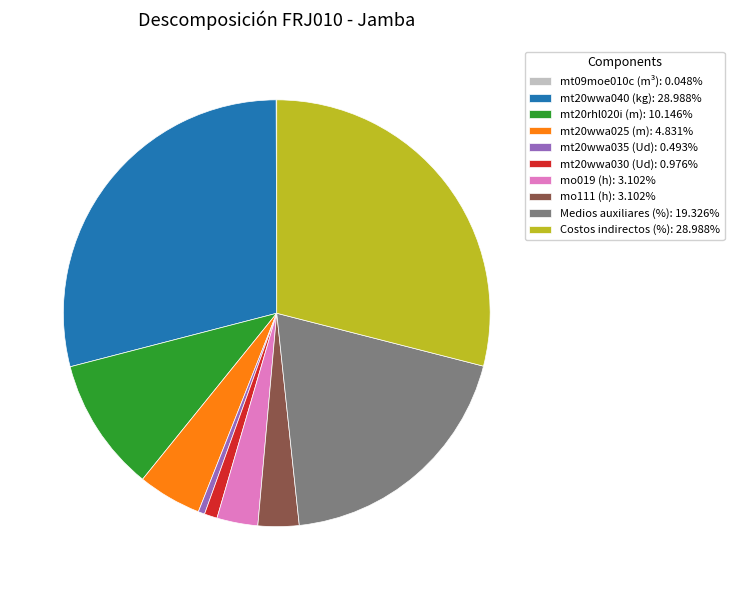

Is the sum of mt20rhl020i (m): 10.146% and mt20wwa040 (kg): 28.988% greater than half?

No